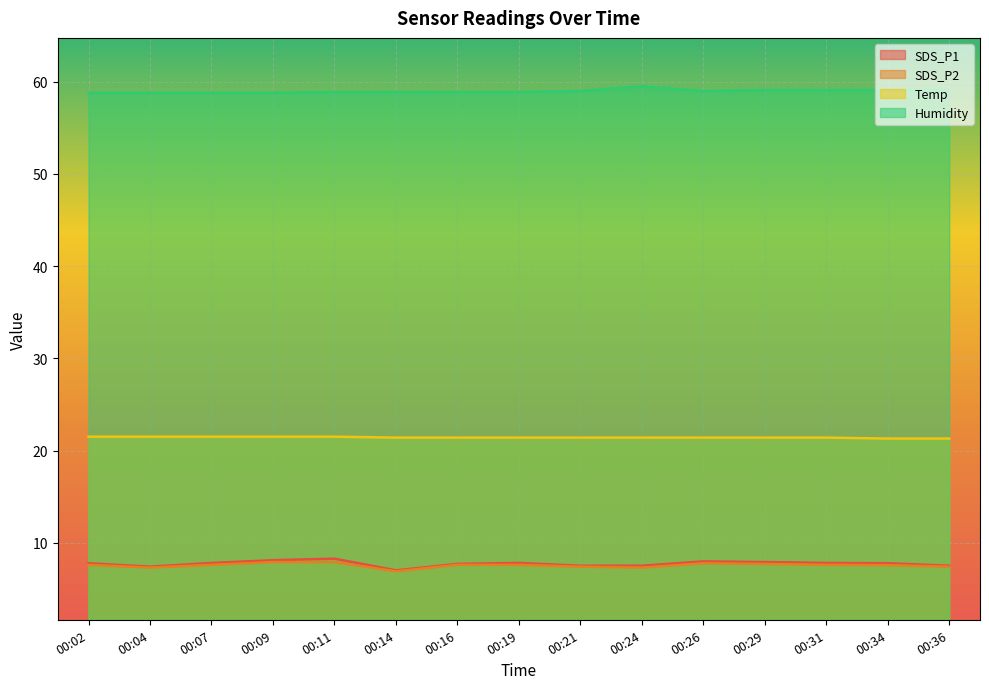

True or false: Temp has a value of 21.4 at 00:21.

True